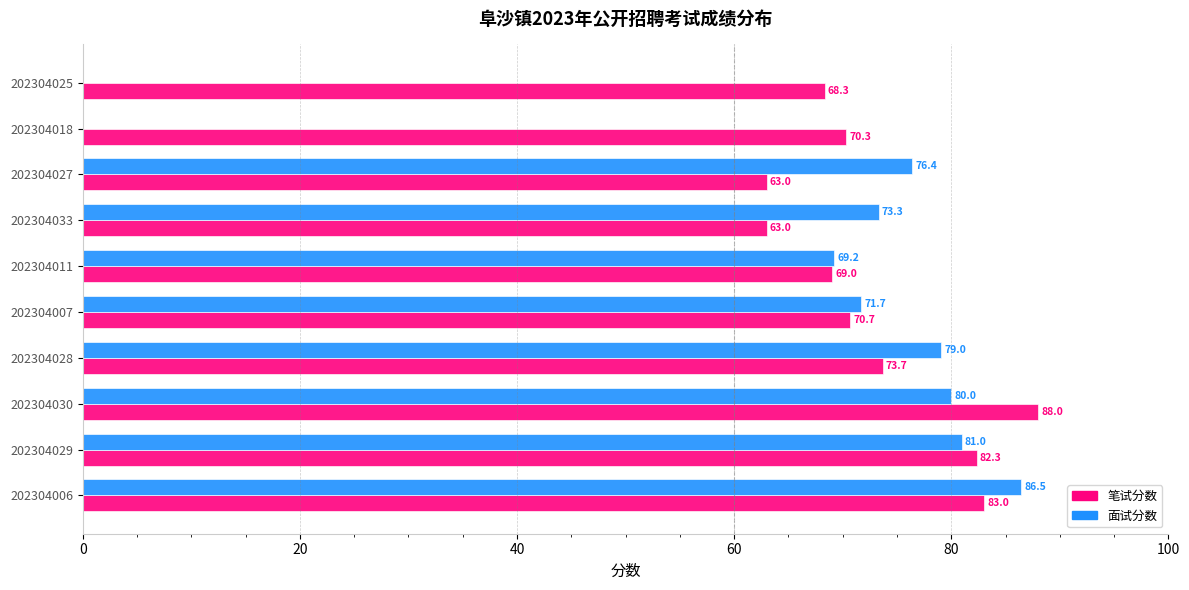

What are all the series names shown in the legend?

笔试分数, 面试分数